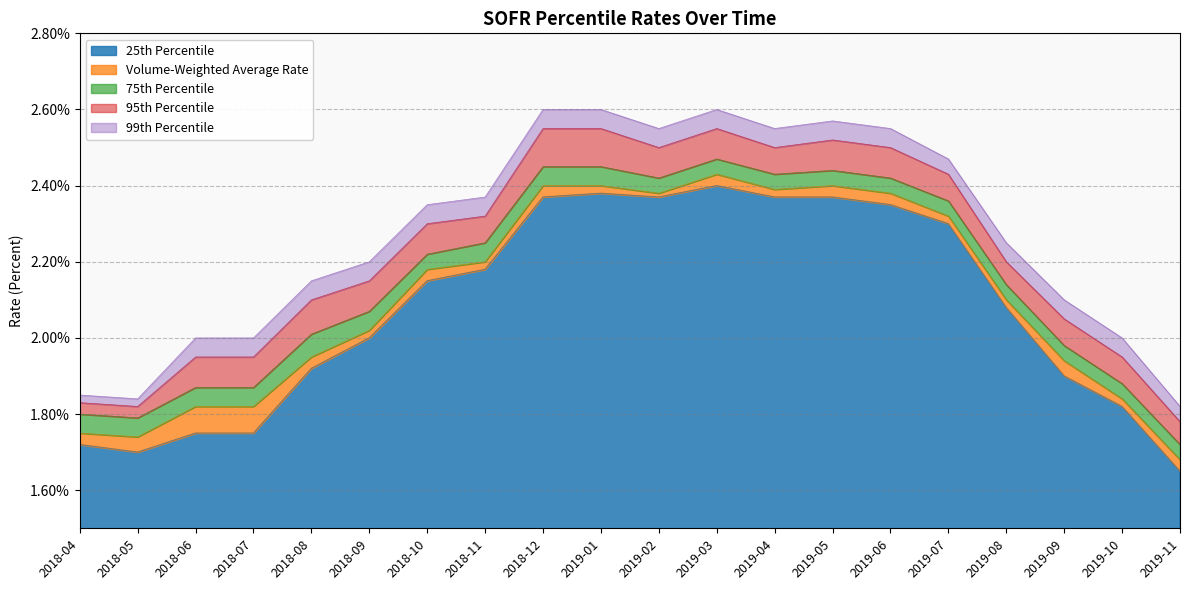

Reading left to right, what are all the values shown in this chart?

25th Percentile: 2018-04=1.7	2018-05=1.7	2018-06=1.8	2018-07=1.8	2018-08=1.9	2018-09=2.0	2018-10=2.1	2018-11=2.2	2018-12=2.4	2019-01=2.4	2019-02=2.4	2019-03=2.4	2019-04=2.4	2019-05=2.4	2019-06=2.4	2019-07=2.3	2019-08=2.1	2019-09=1.9	2019-10=1.8	2019-11=1.6
Volume-Weighted Average Rate: 2018-04=1.8	2018-05=1.7	2018-06=1.8	2018-07=1.8	2018-08=1.9	2018-09=2.0	2018-10=2.2	2018-11=2.2	2018-12=2.4	2019-01=2.4	2019-02=2.4	2019-03=2.4	2019-04=2.4	2019-05=2.4	2019-06=2.4	2019-07=2.3	2019-08=2.1	2019-09=1.9	2019-10=1.8	2019-11=1.7
75th Percentile: 2018-04=1.8	2018-05=1.8	2018-06=1.9	2018-07=1.9	2018-08=2.0	2018-09=2.1	2018-10=2.2	2018-11=2.2	2018-12=2.5	2019-01=2.5	2019-02=2.4	2019-03=2.5	2019-04=2.4	2019-05=2.4	2019-06=2.4	2019-07=2.4	2019-08=2.1	2019-09=2.0	2019-10=1.9	2019-11=1.7
95th Percentile: 2018-04=1.8	2018-05=1.8	2018-06=1.9	2018-07=1.9	2018-08=2.1	2018-09=2.1	2018-10=2.3	2018-11=2.3	2018-12=2.5	2019-01=2.5	2019-02=2.5	2019-03=2.5	2019-04=2.5	2019-05=2.5	2019-06=2.5	2019-07=2.4	2019-08=2.2	2019-09=2.0	2019-10=1.9	2019-11=1.8
99th Percentile: 2018-04=1.9	2018-05=1.8	2018-06=2.0	2018-07=2.0	2018-08=2.1	2018-09=2.2	2018-10=2.4	2018-11=2.4	2018-12=2.6	2019-01=2.6	2019-02=2.5	2019-03=2.6	2019-04=2.5	2019-05=2.6	2019-06=2.5	2019-07=2.5	2019-08=2.2	2019-09=2.1	2019-10=2.0	2019-11=1.8